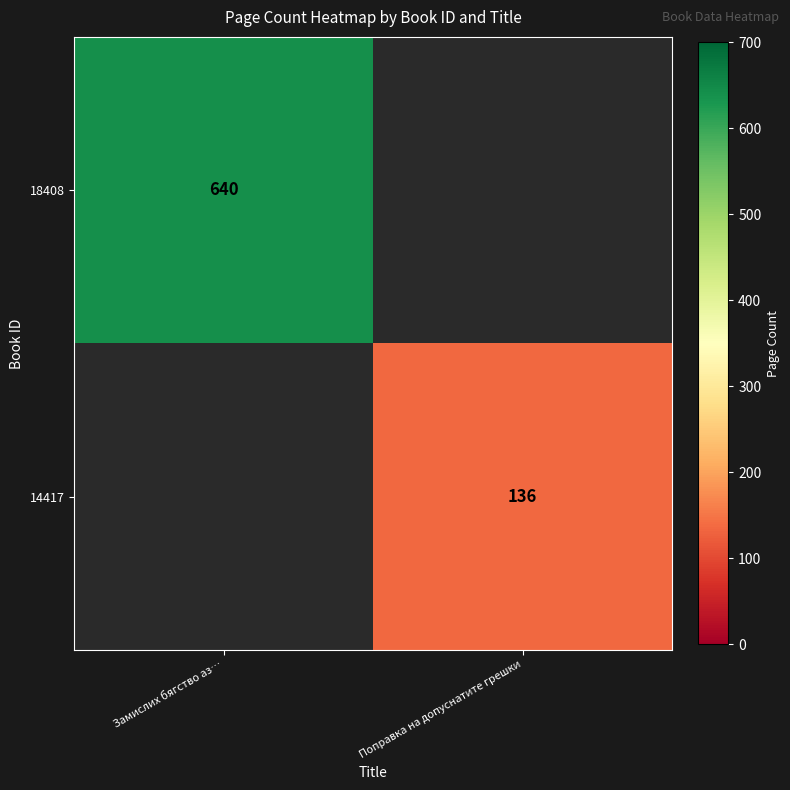

Is it true that 18408 equals 640 at Замислих бягство аз…?

True